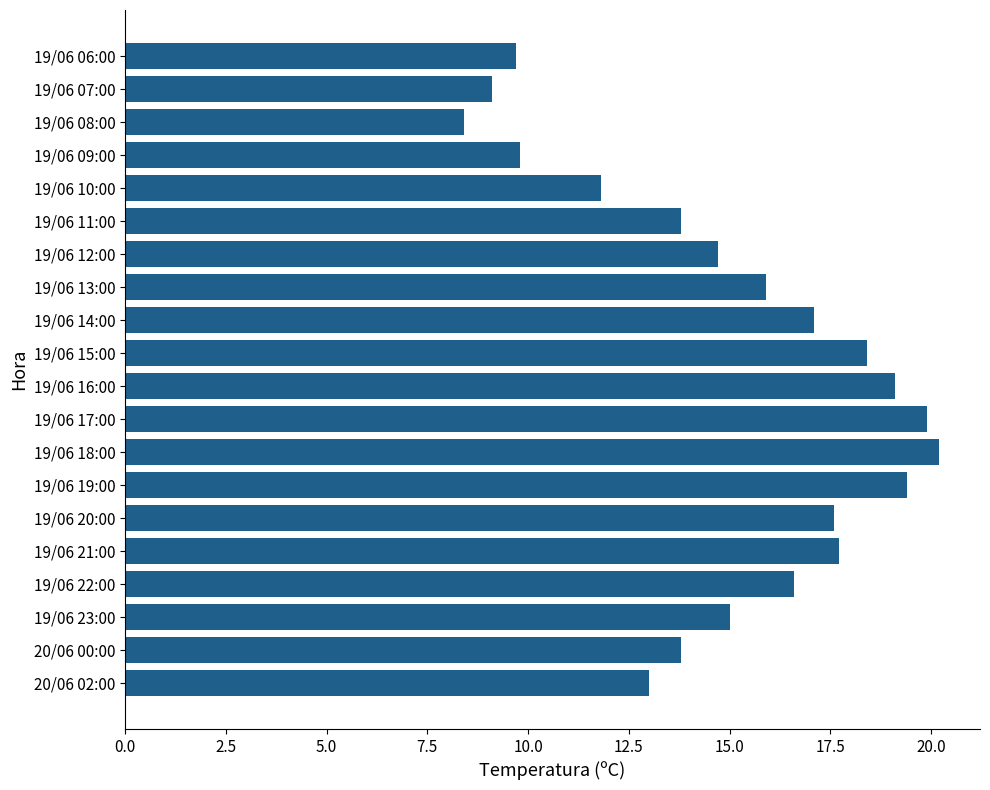

Are the bars grouped side by side (vs. stacked)?

No